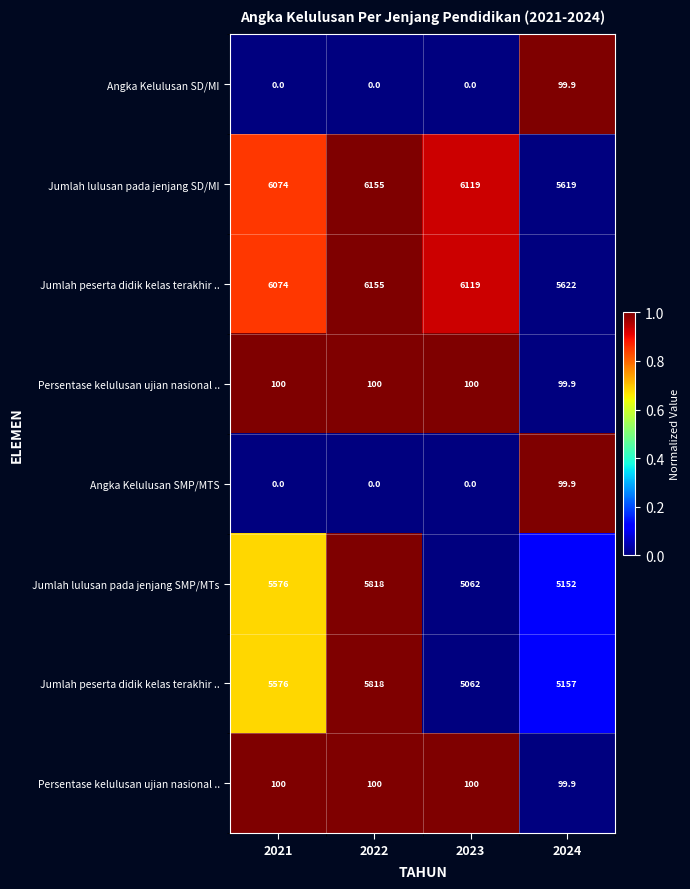

How many categories are shown in the chart?

4